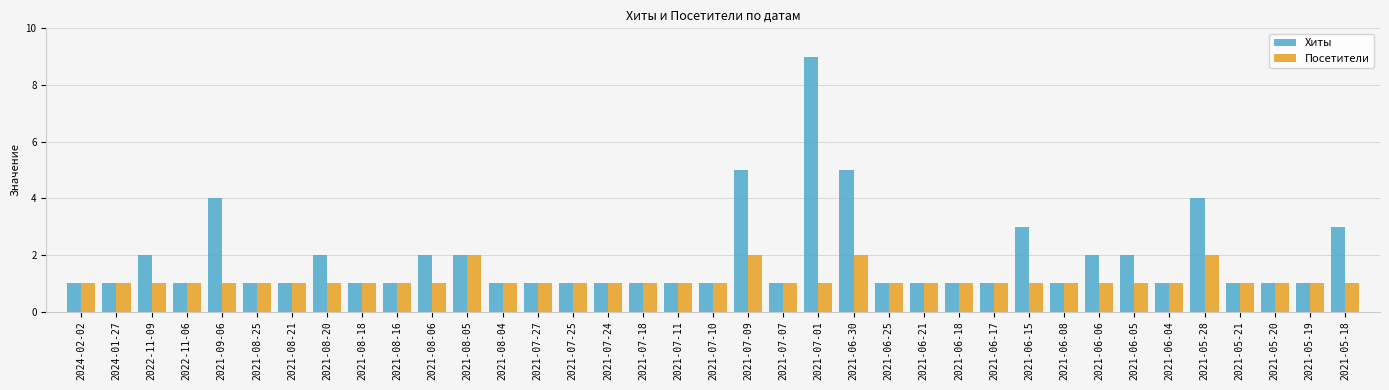

What is the greatest value displayed?

9